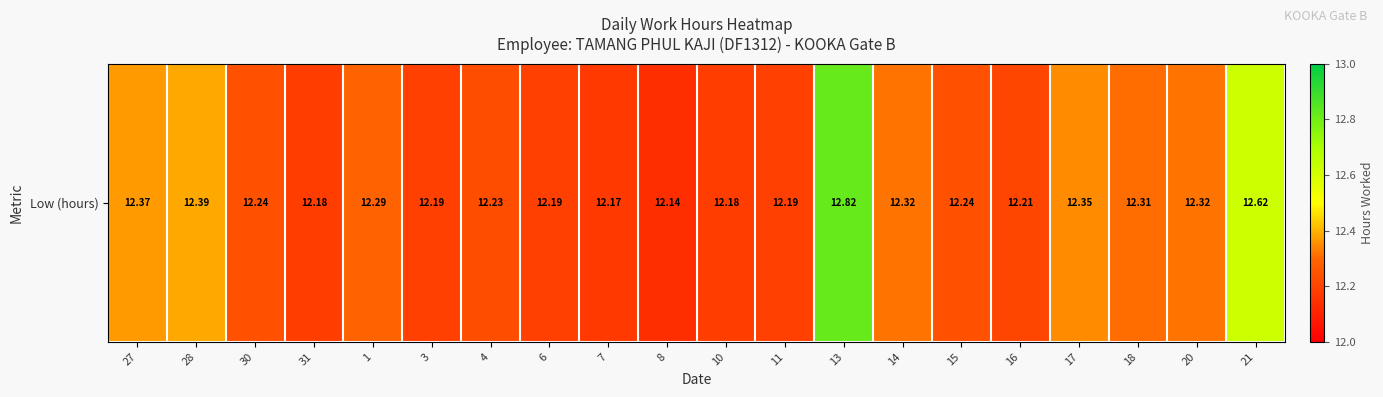

What is the smallest value displayed?

12.1